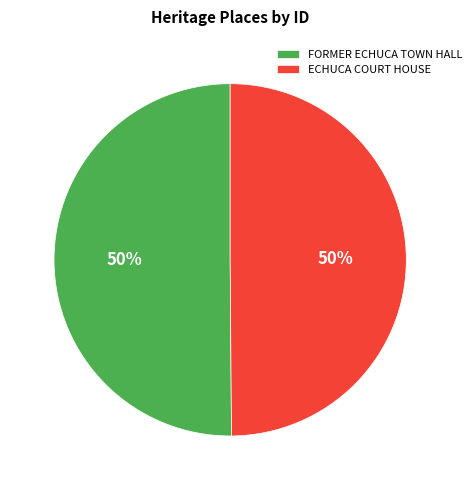

How many segments does this pie chart have?

2